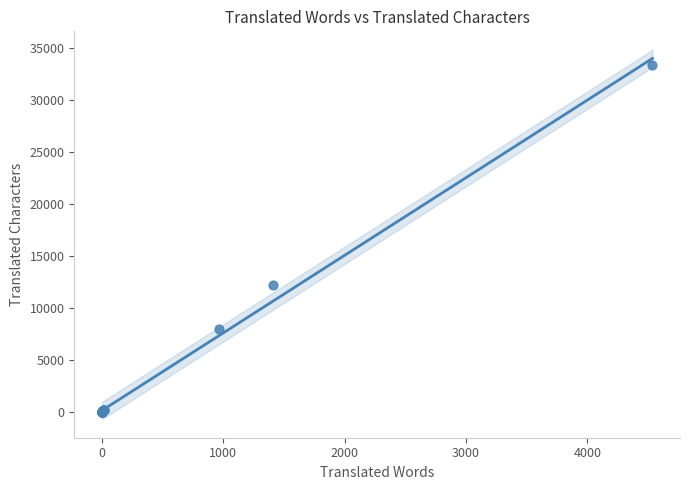

What Y value in the scatter plot is closest to 16692?

12212